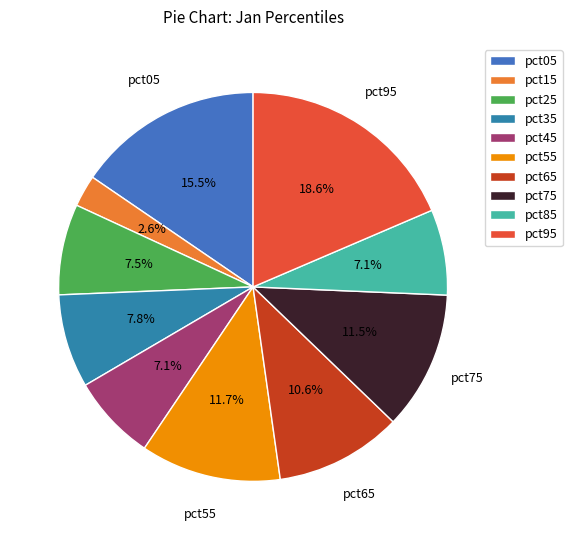

Which category has the smallest portion of the pie?

pct15